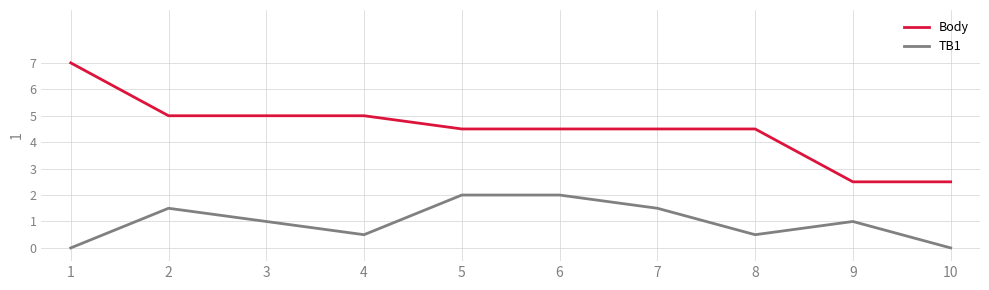

At which category does TB1 reach its first local valley?

4